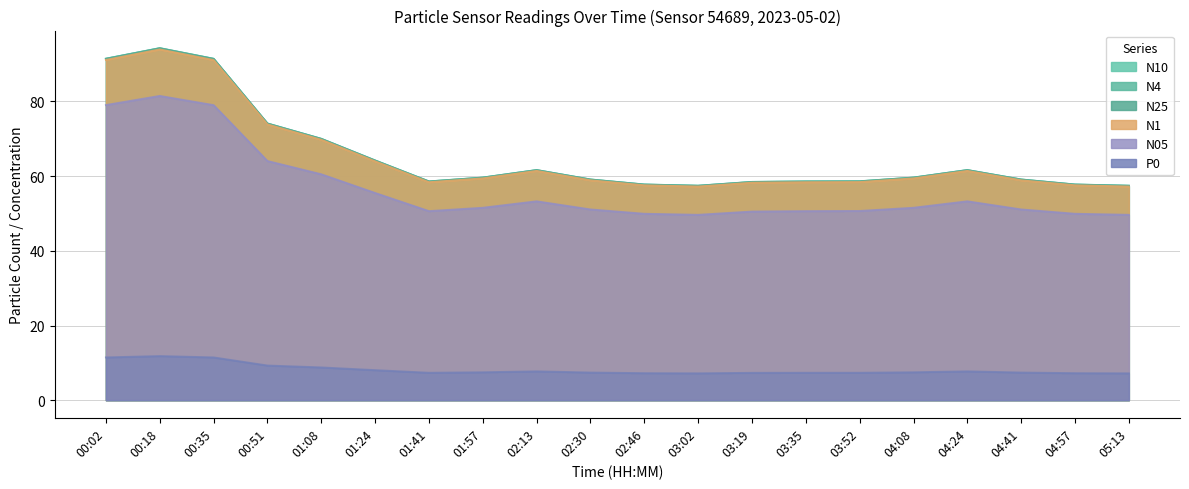

The value of N4 at 03:35 is 58.6. True or false?

True